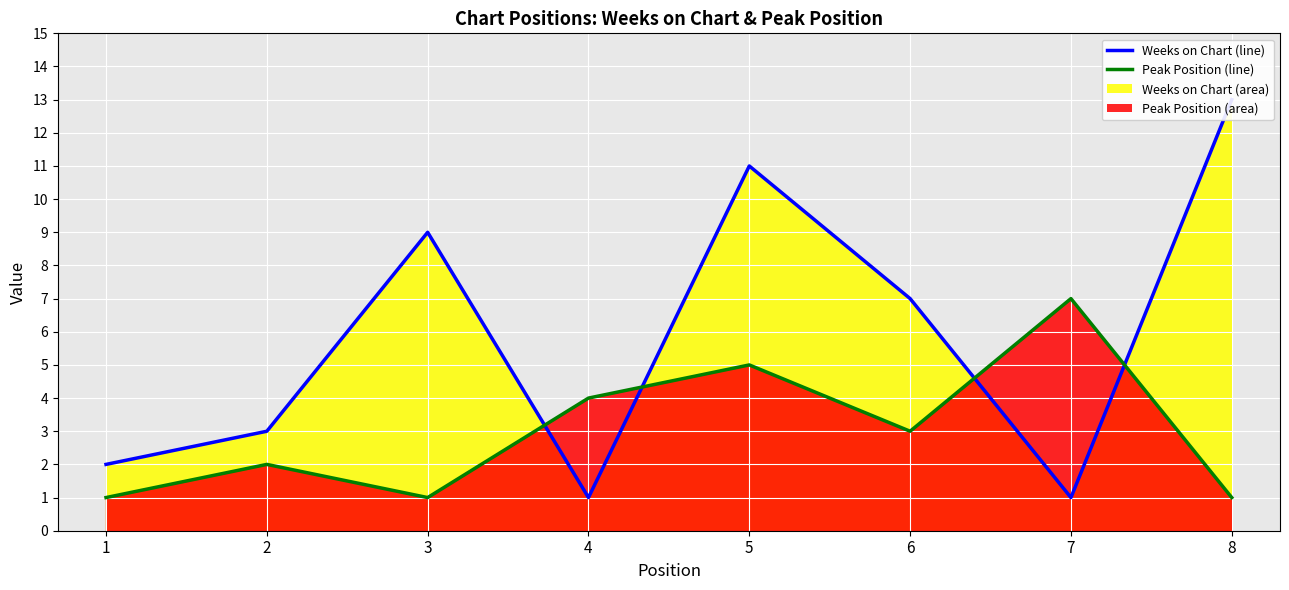

Which has a higher value, 3 or 8?

8